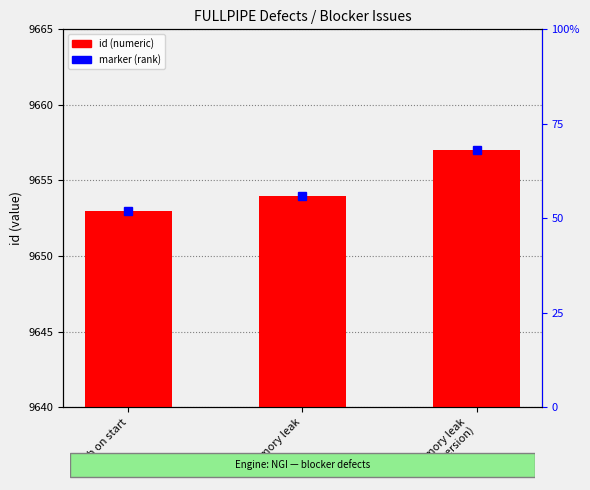

The chart shows a value of 16653 at Memory leak. True or false?

False